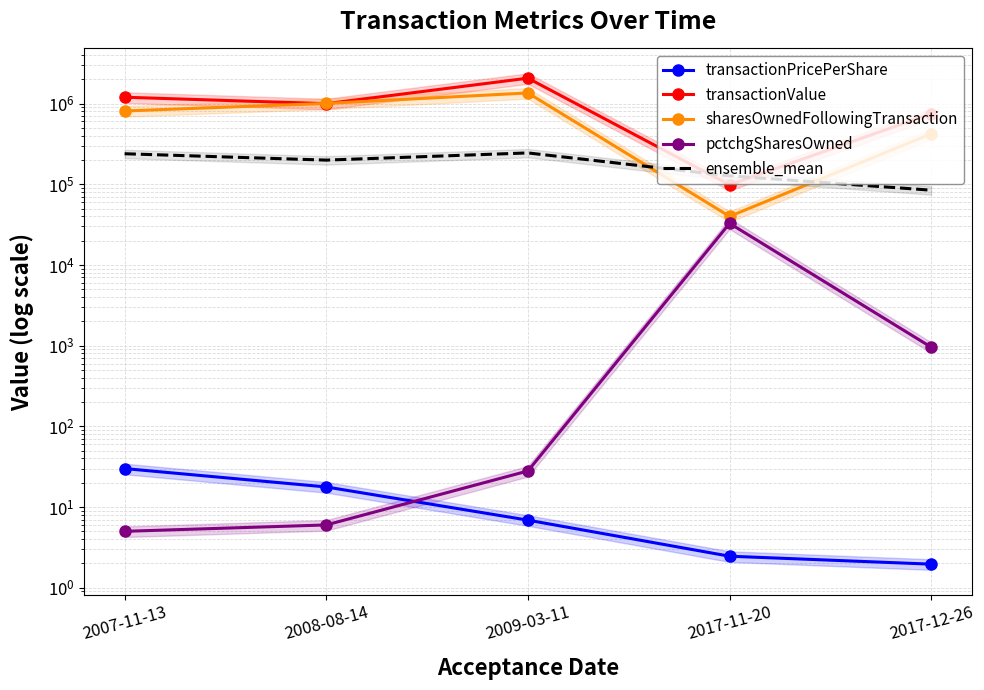

How many interior local valleys does the ensemble_mean series have?

1